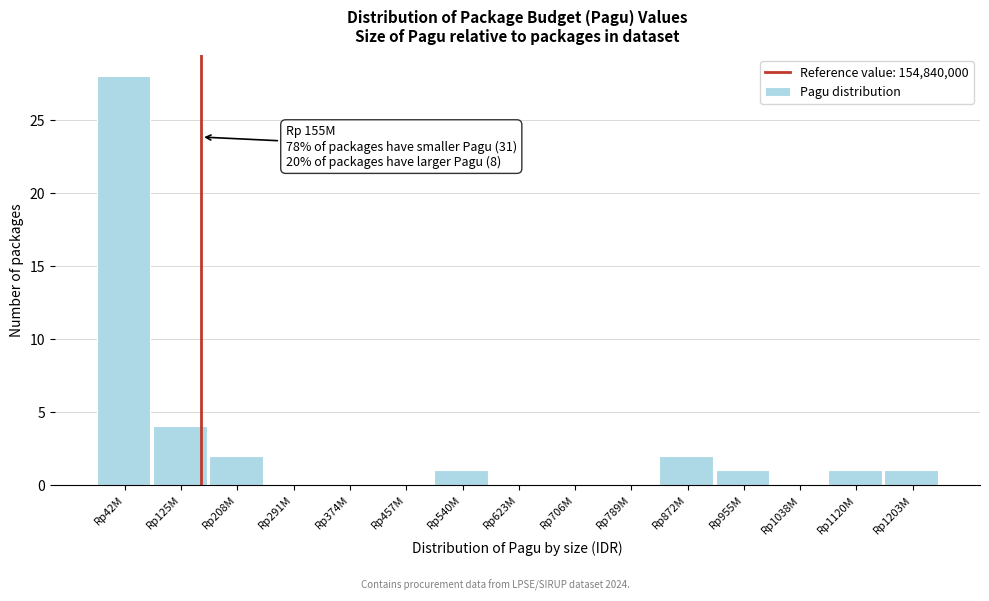

Reading left to right, transcribe all the data shown in this chart.

Rp42M=28	Rp125M=4	Rp208M=2	Rp291M=0	Rp374M=0	Rp457M=0	Rp540M=1	Rp623M=0	Rp706M=0	Rp789M=0	Rp872M=2	Rp955M=1	Rp1038M=0	Rp1120M=1	Rp1203M=1